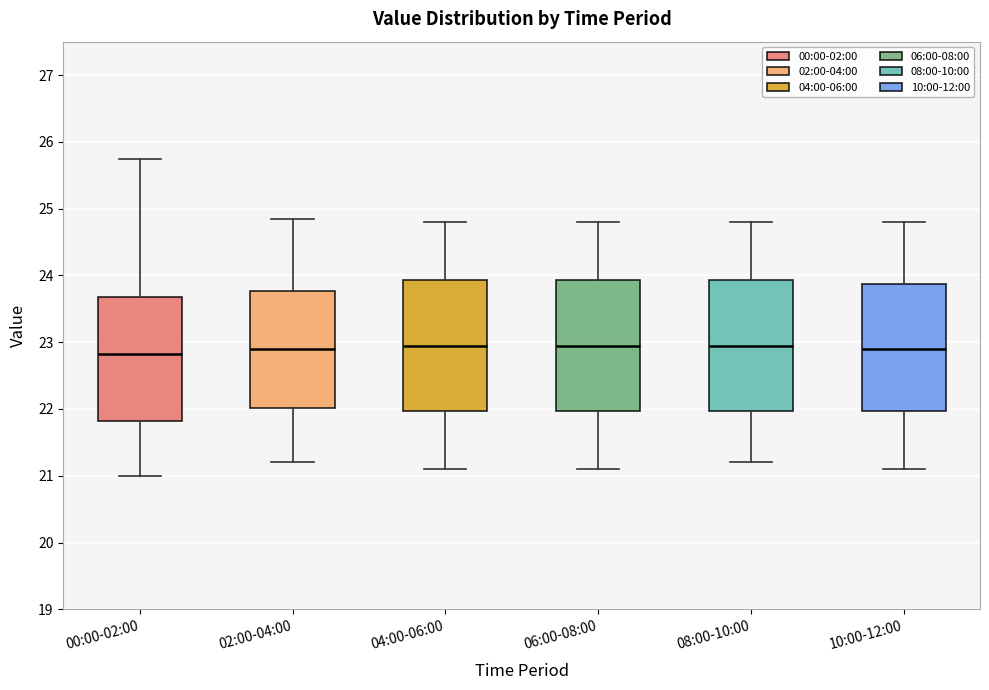

Reading left to right, transcribe this box plot: for each box, give where its median line is, the range the box spans, and where its two whiskers end, as read against the y-axis. The values are not printed on the chart, so give them approximately, as read against the axis.

00:00-02:00: median 22.8, box 21.8 to 23.7, whiskers 21.0 to 25.8
02:00-04:00: median 22.9, box 22.0 to 23.8, whiskers 21.2 to 24.9
04:00-06:00: median 23.0, box 22.0 to 23.9, whiskers 21.1 to 24.8
06:00-08:00: median 23.0, box 22.0 to 23.9, whiskers 21.1 to 24.8
08:00-10:00: median 23.0, box 22.0 to 23.9, whiskers 21.2 to 24.8
10:00-12:00: median 22.9, box 22.0 to 23.9, whiskers 21.1 to 24.8